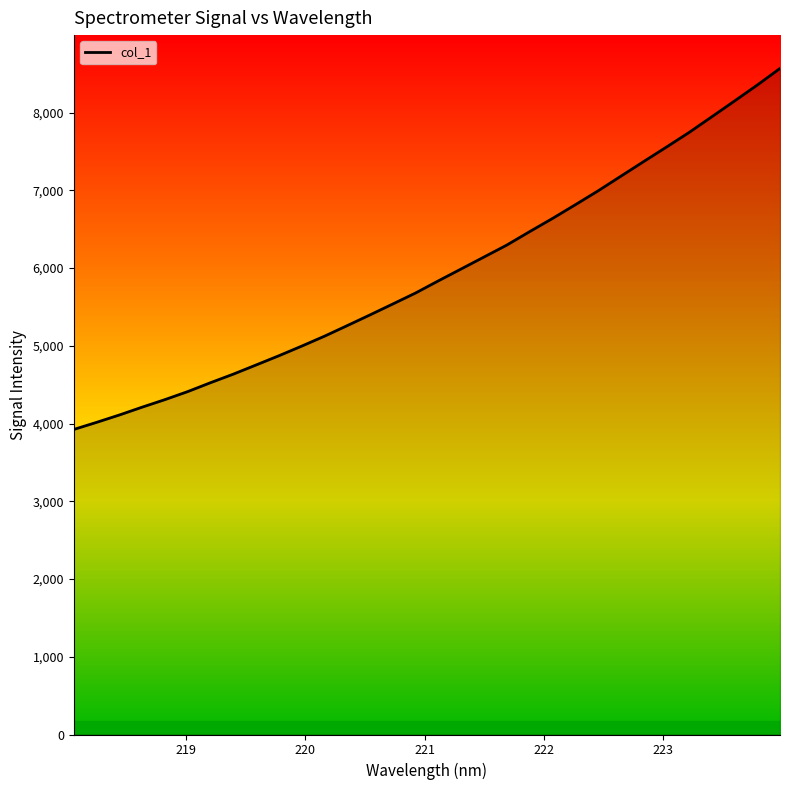

What is the smallest value displayed?

3924.5